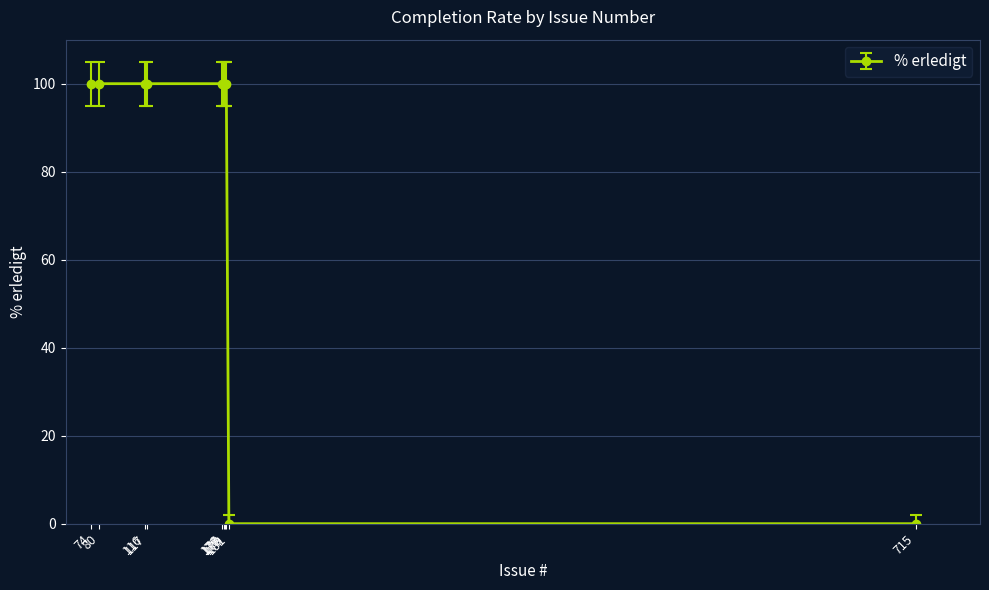

Is it true that the value at 176 is 100?

True